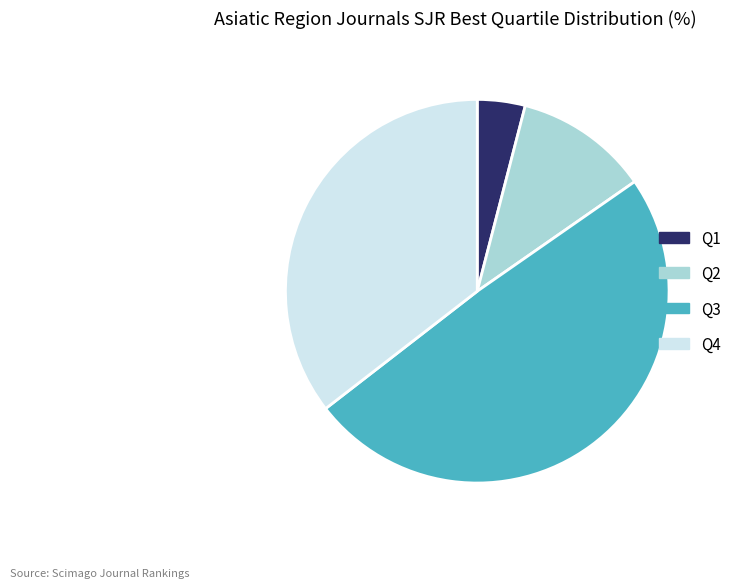

Is it true that Q2 is 11% of the pie?

True